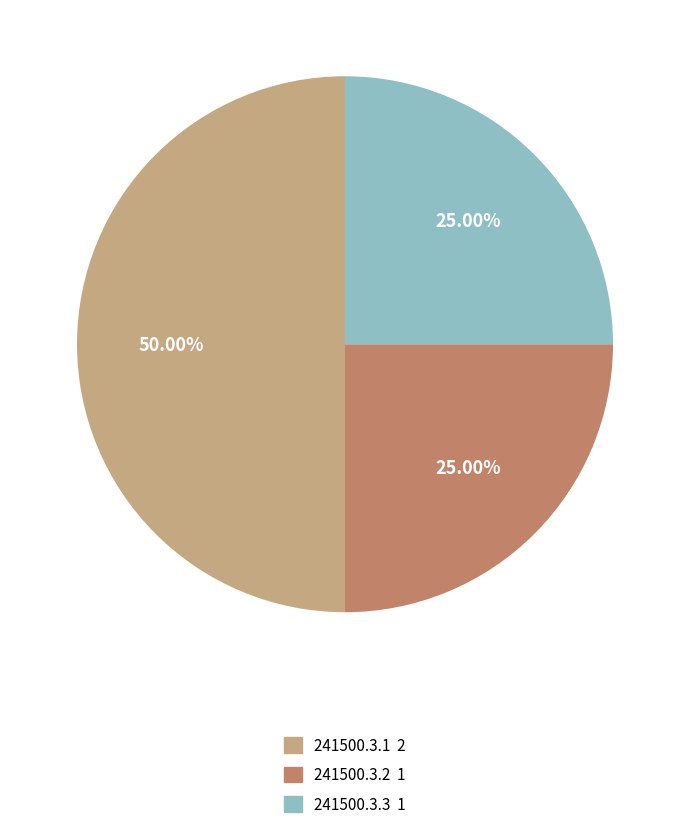

To the nearest percent, what percentage of the pie is 241500.3.2?

25%